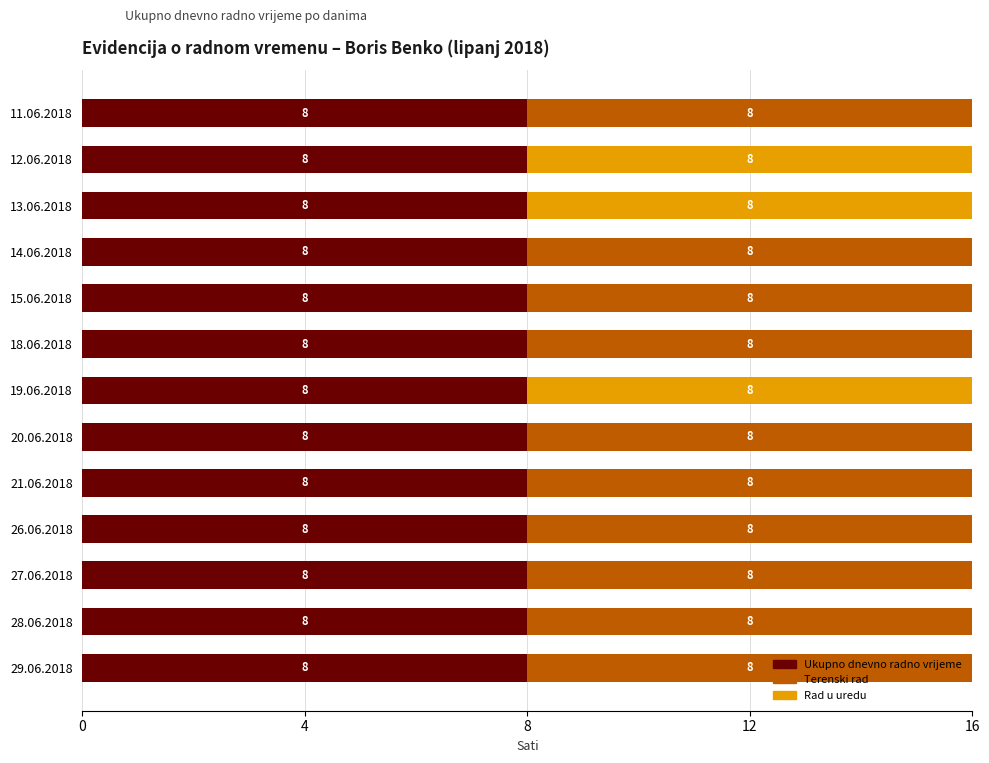

What is the highest value of the Ukupno dnevno radno vrijeme series?

8